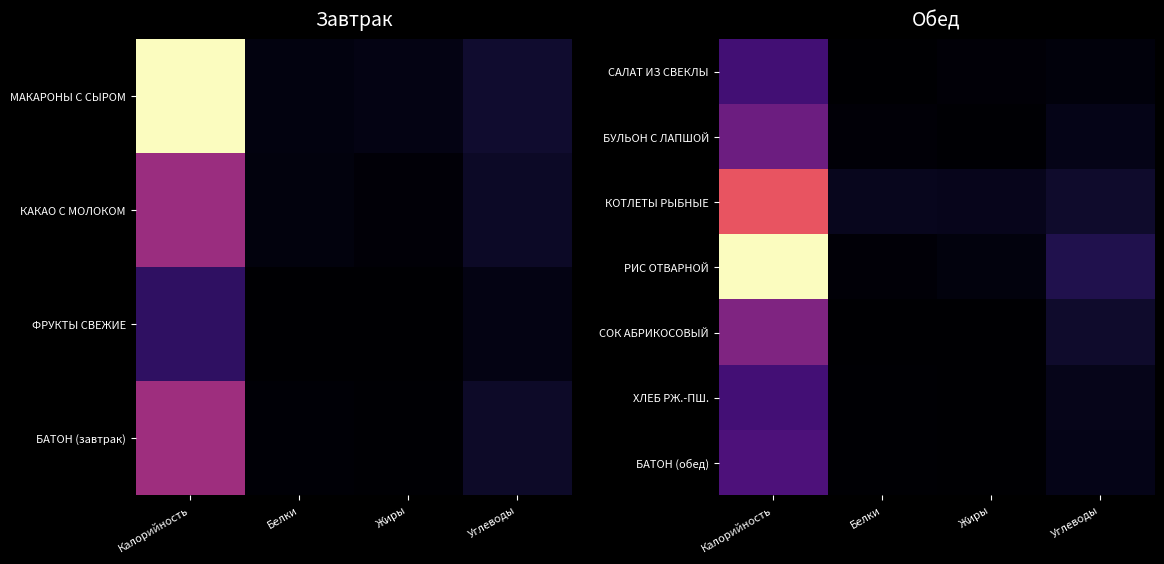

At which category does the chart reach its minimum across all series?

Жиры